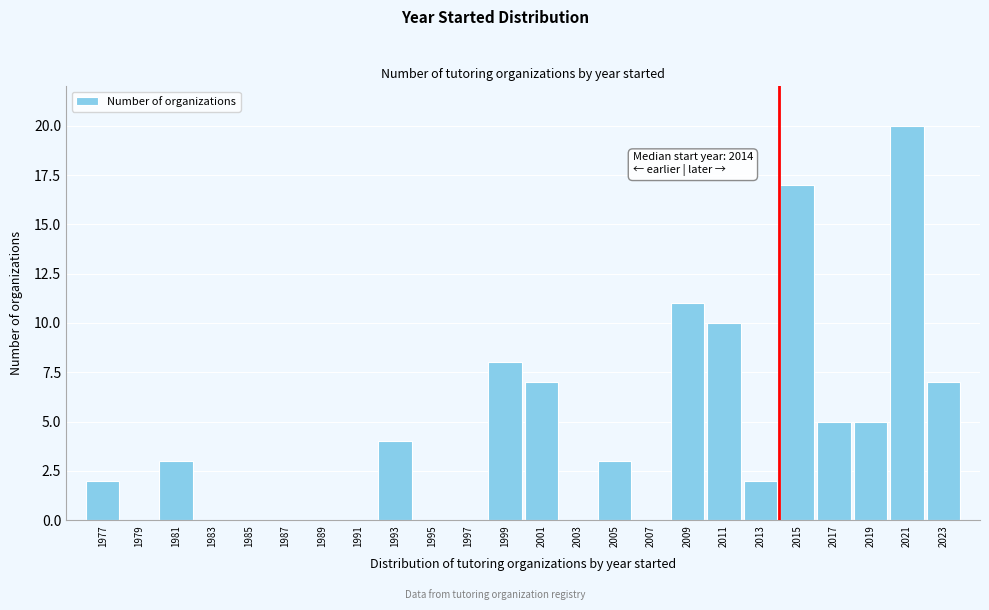

Which range on the x-axis has the tallest bar?

2020 to 2022